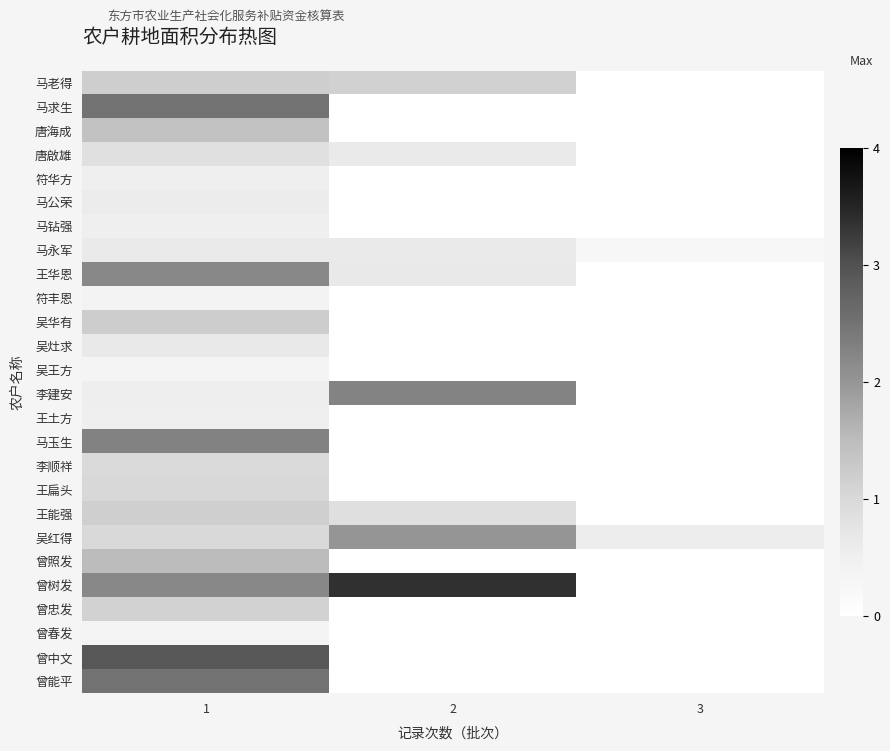

List the series in order of their peak value, highest first.

曾树发, 曾中文, 马求生, 曾能平, 马玉生, 李建安, 王华恩, 吴红得, 曾照发, 唐海成, 吴华有, 马老得, 王能强, 曾忠发, 王扁头, 李顺祥, 唐啟雄, 吴灶求, 马永军, 马公荣, 符华方, 马钻强, 王土方, 符丰恩, 吴王方, 曾春发